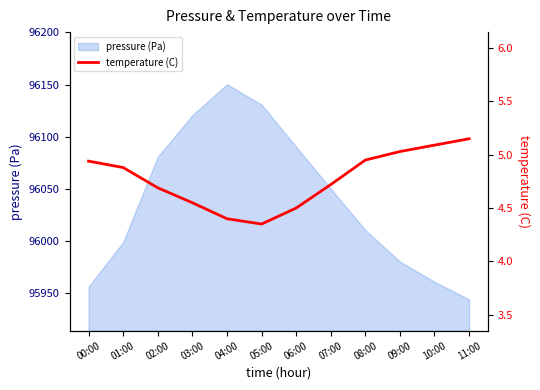

How many lines are shown in the chart?

1